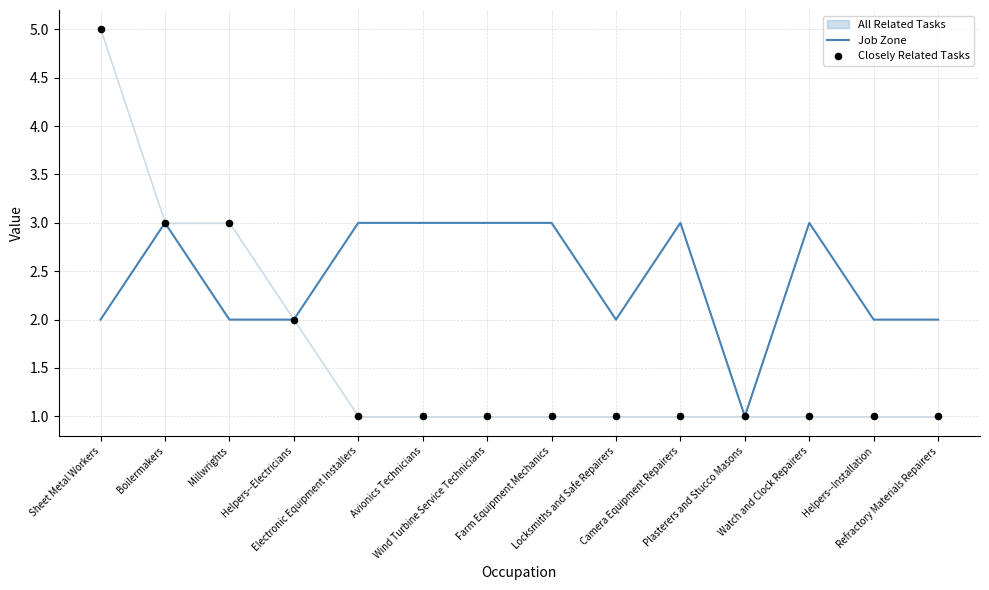

At how many categories does at least one series exceed 3?

1